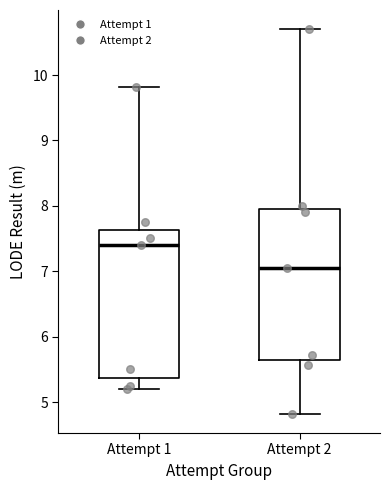

Reading left to right, read every box against the y-axis: the position of its median line, the range the box covers, and the ends of its whiskers. The values are not printed on the chart, so give them approximately, as read against the axis.

Attempt 1: median 7.4, box 5.4 to 7.6, whiskers 5.2 to 9.8
Attempt 2: median 7.1, box 5.6 to 8.0, whiskers 4.8 to 10.7